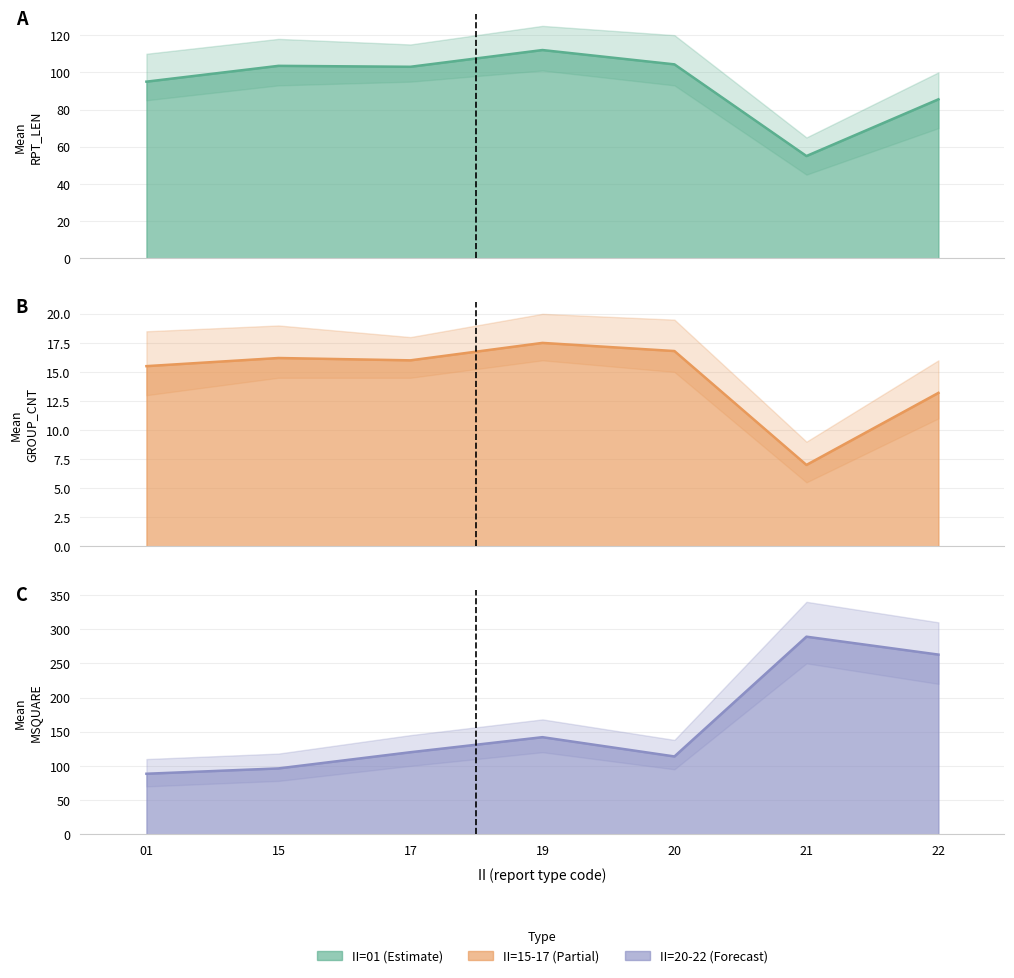

What is the difference between the maximum and second lowest values in the Mean MSQUARE series?

192.7